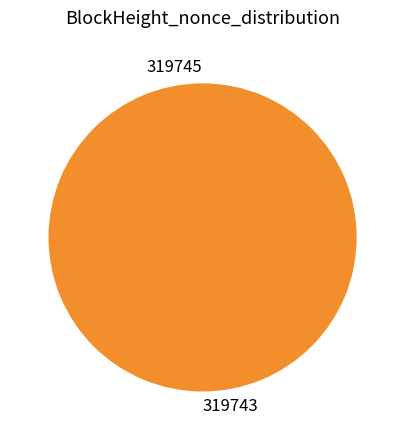

Is it true that 319745 is 0% of the pie?

True